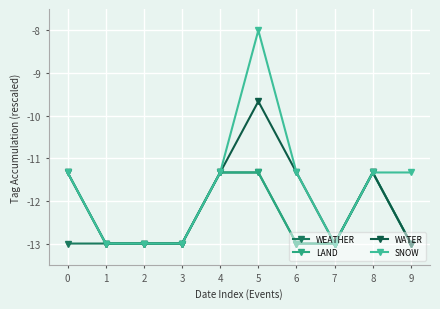

Read the WATER value at 9.

-13.0